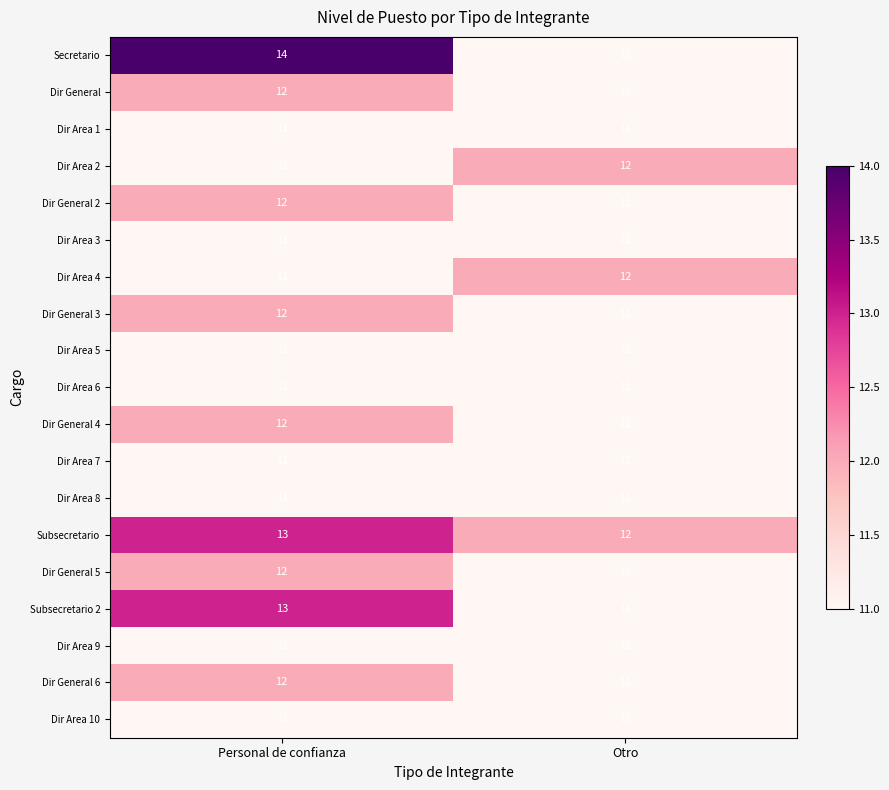

At which label does Dir General 3 reach its minimum?

Otro